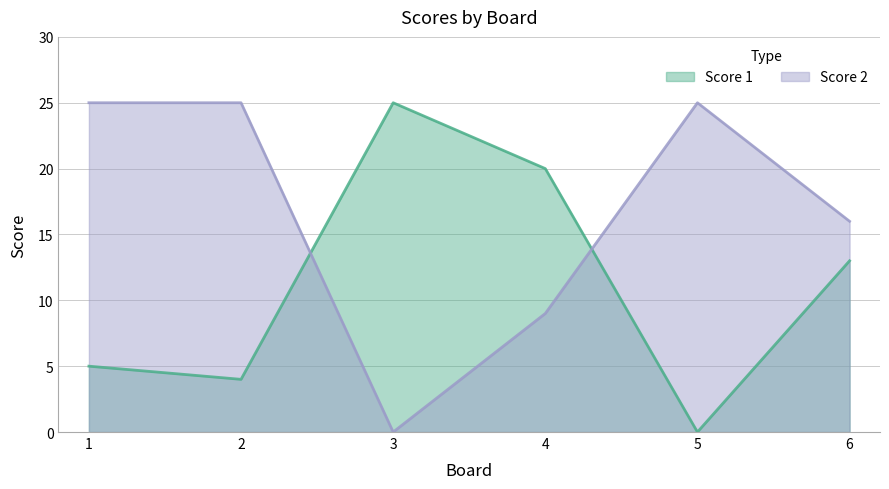

Is the value of Score 1 at 3 greater than the value of Score 2 at 5?

No